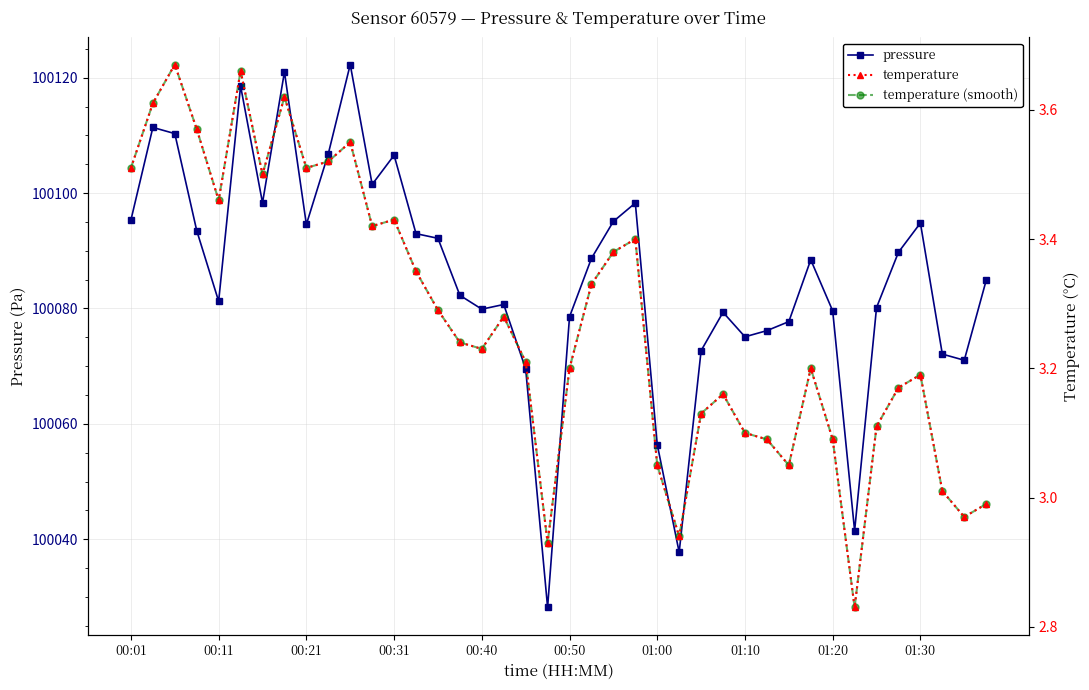

Where is the first local minimum for pressure?

00:11